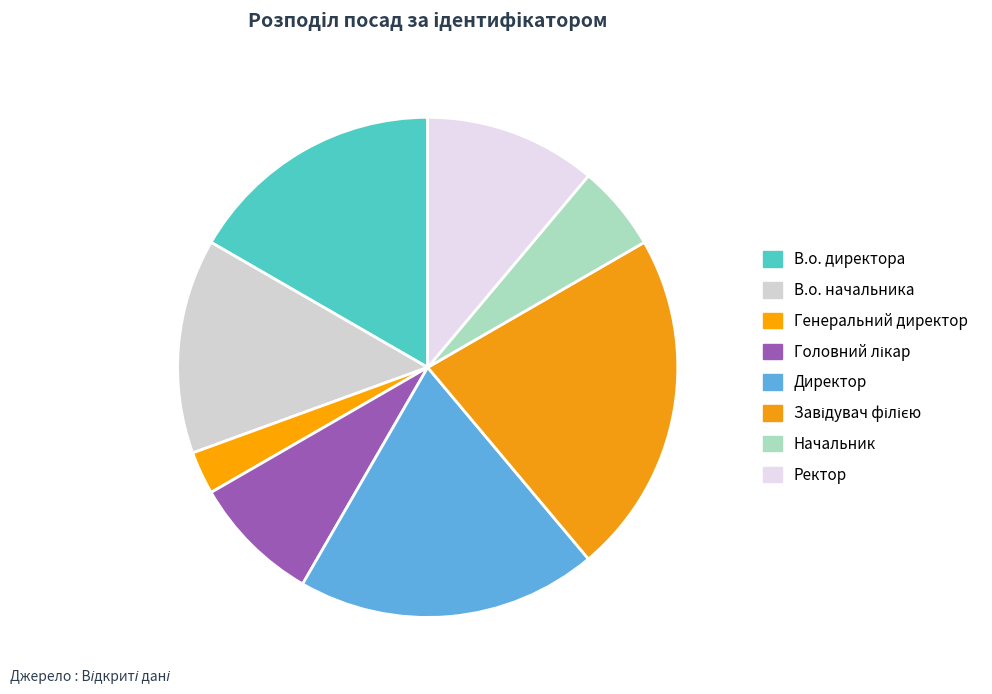

Which category has the smallest portion of the pie?

Генеральний директор